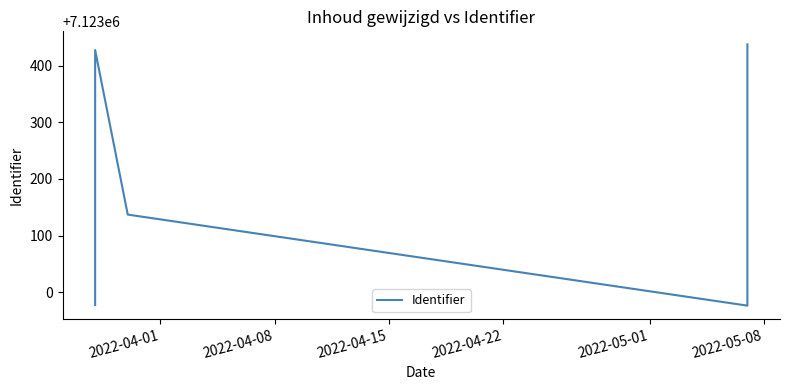

True or false: the data shows 7122976 at 2022-05-08.

True